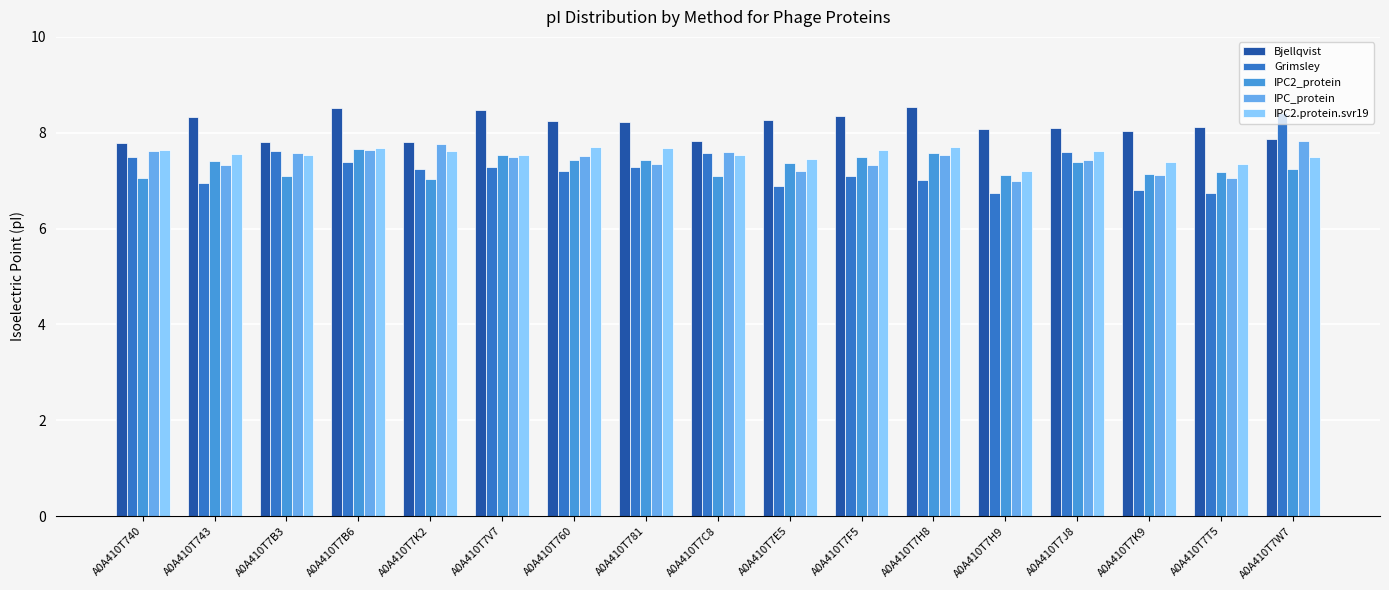

Is it true that IPC2.protein.svr19 equals 5.2 at A0A410T760?

False